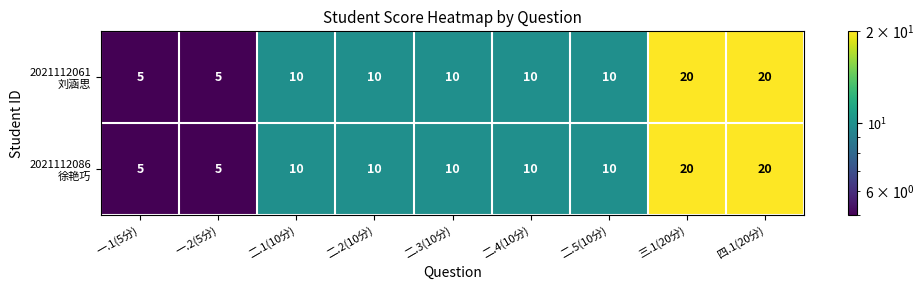

At how many categories does at least one series exceed 8?

7